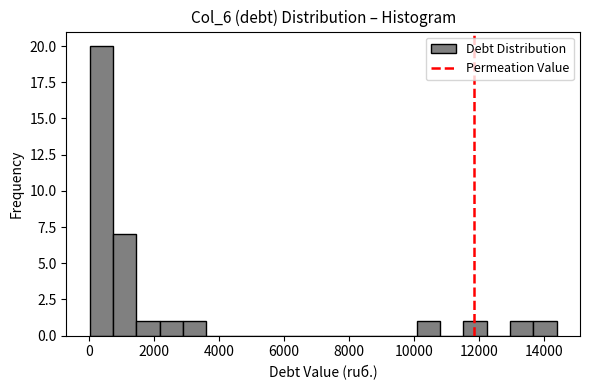

Around what value on the x-axis is the tallest bar? Give the approximate position of its centre, as read against the axis.

400